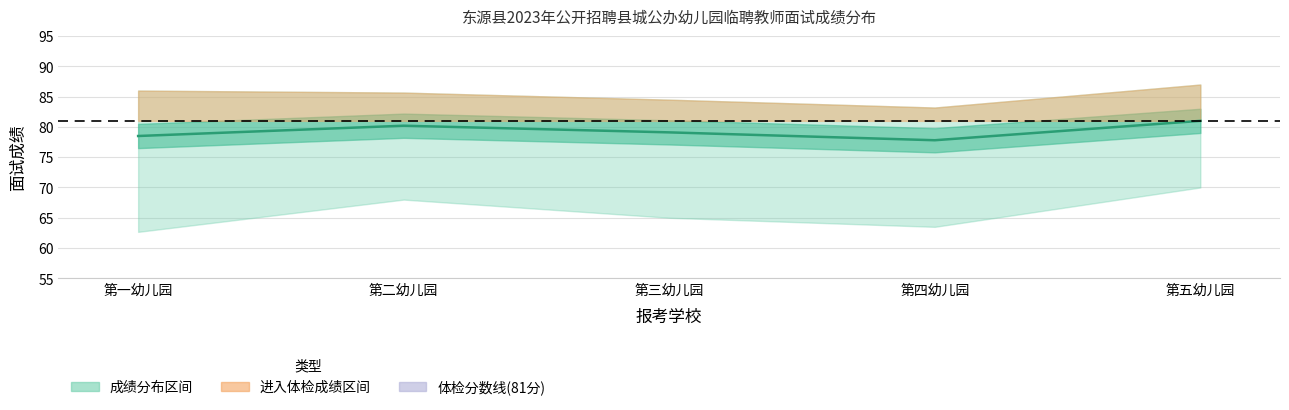

What is the average value?

79.3